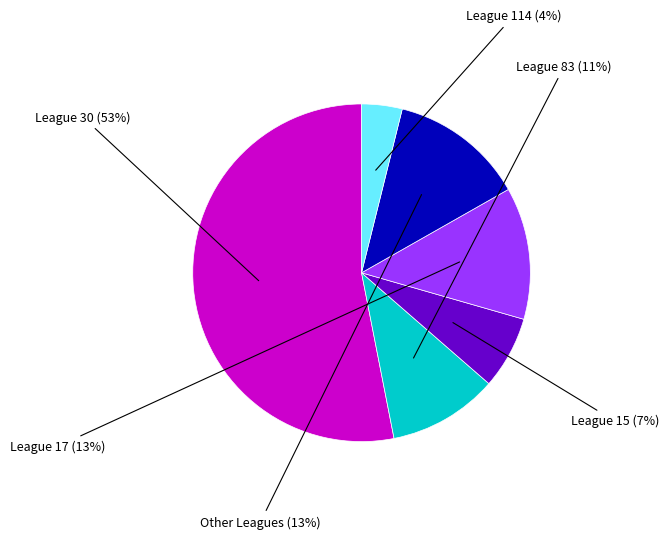

Does any single category account for the majority?

Yes